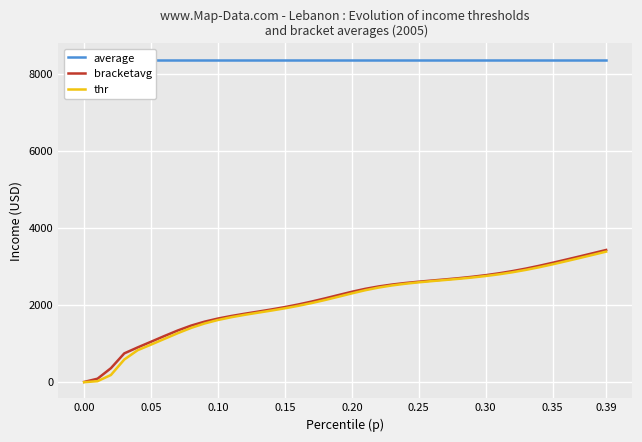

What is the value of the average point at the 13th from the left?

8378.1